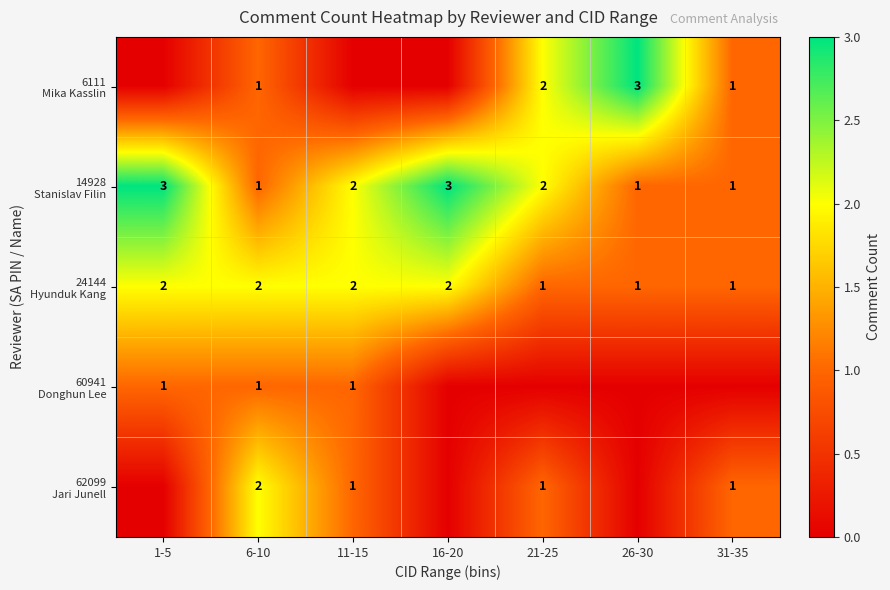

What is the sum of all 14928 Stanislav Filin values?

13